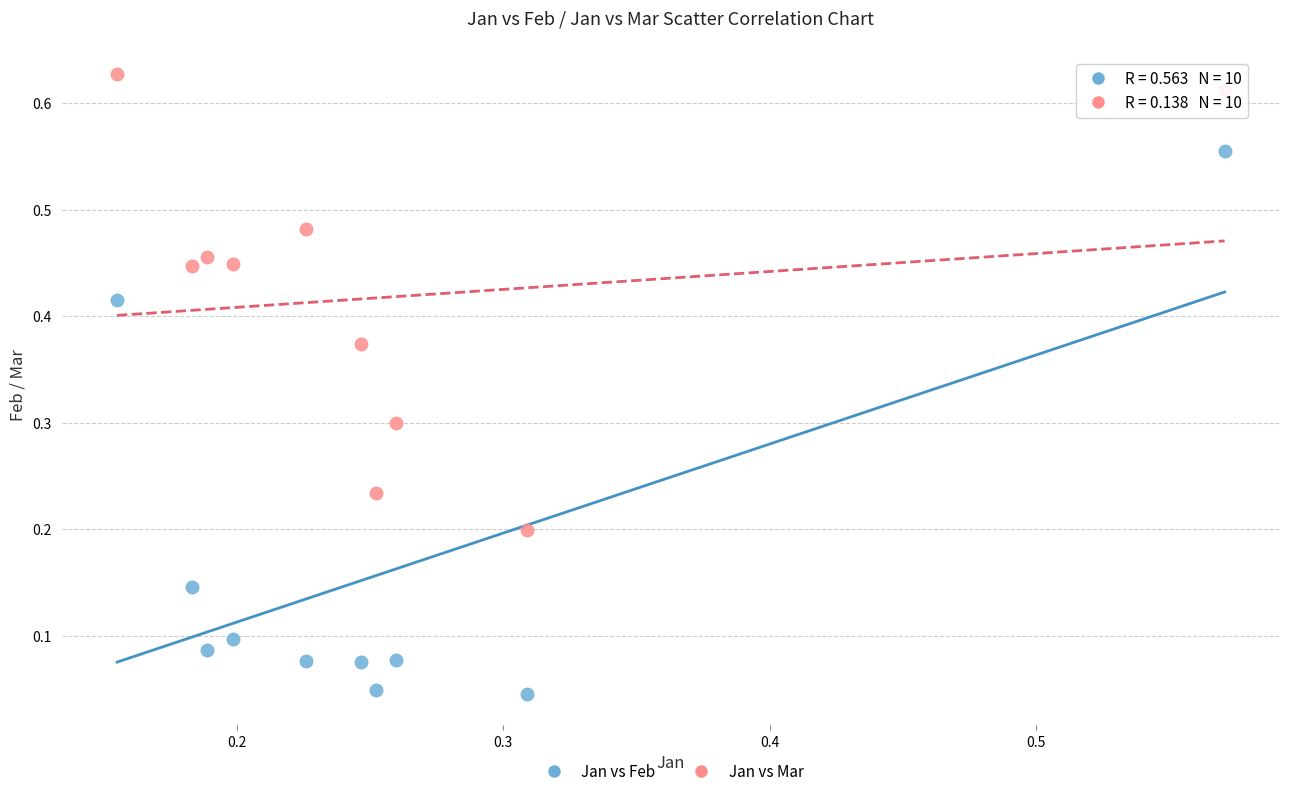

Which series contains the lowest Y value?

Jan vs Feb